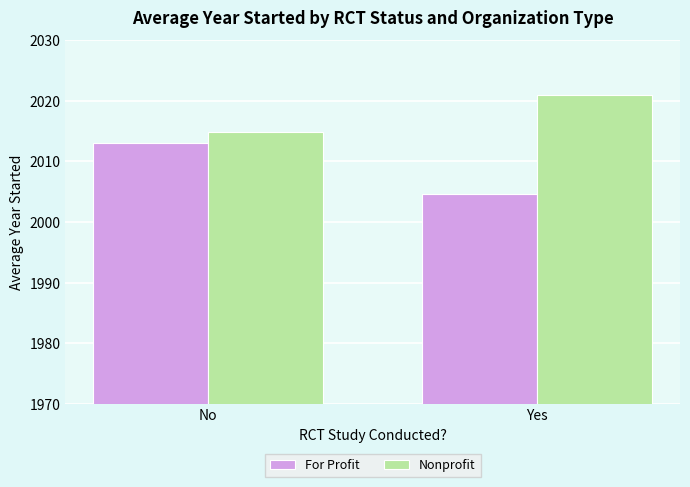

What is the label of the 2nd bar from the left?

Yes